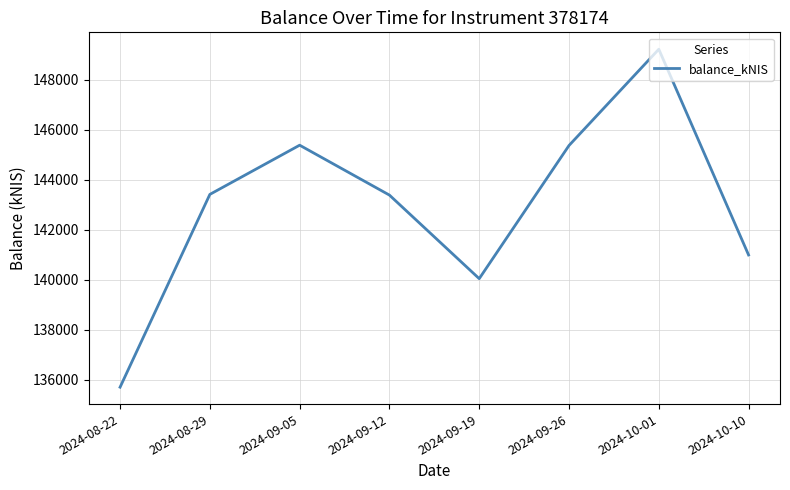

What is the sum of all values?

1143542.8